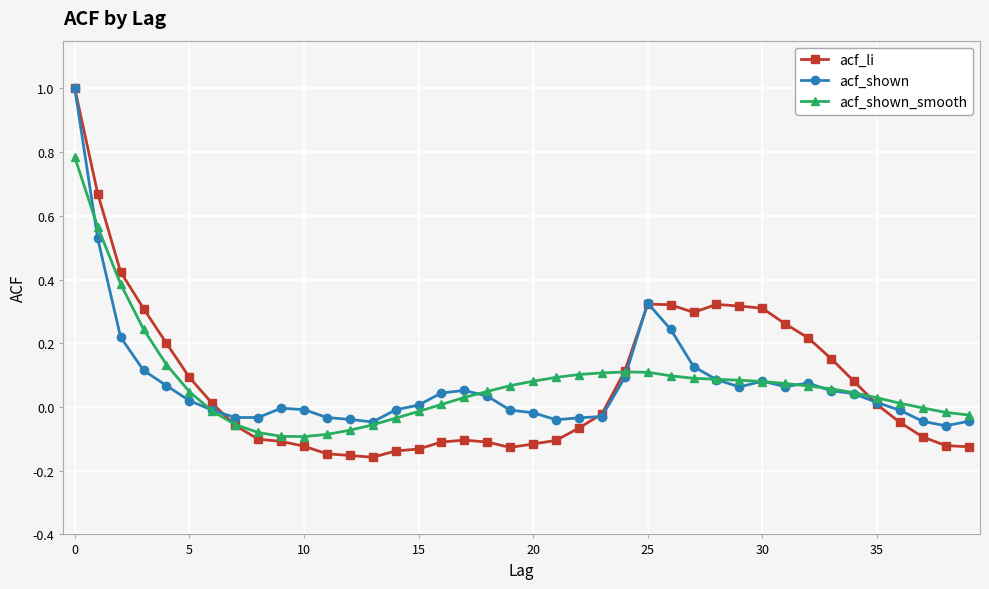

What is the maximum value for acf_li?

1.0